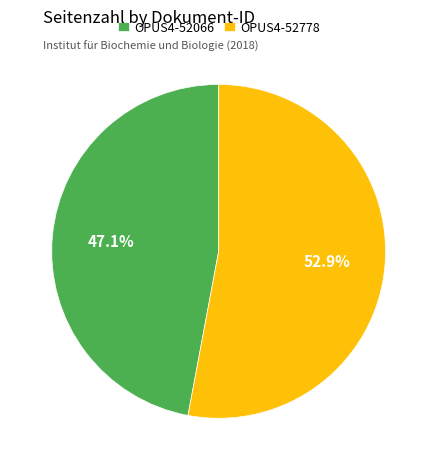

Does OPUS4-52066 represent more than half of the total?

No